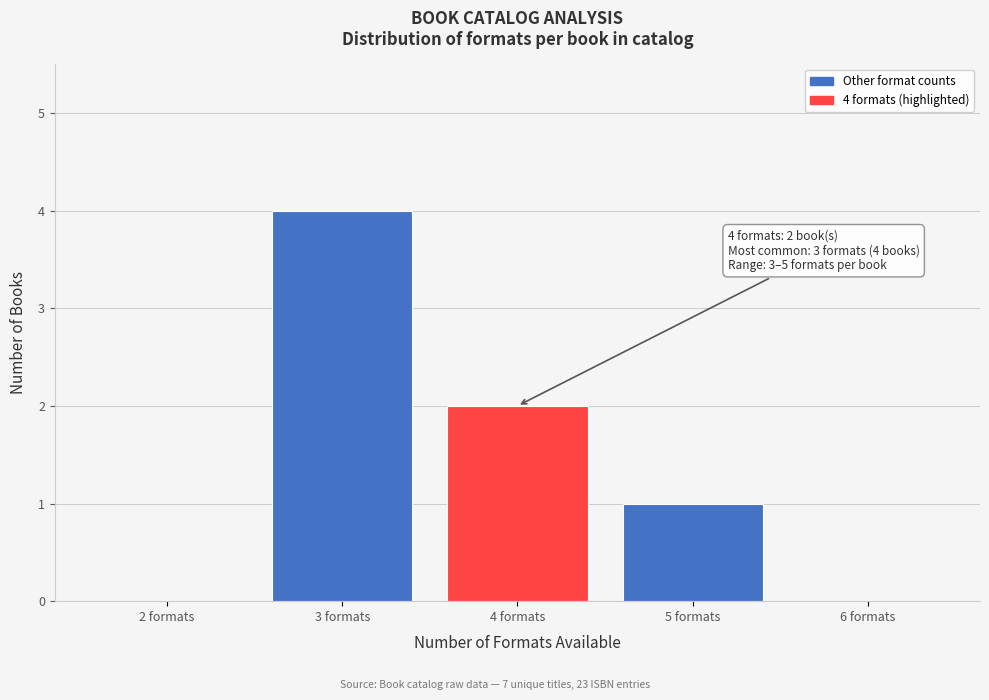

Over which range of the x-axis is the bar tallest?

2.5 to 3.5